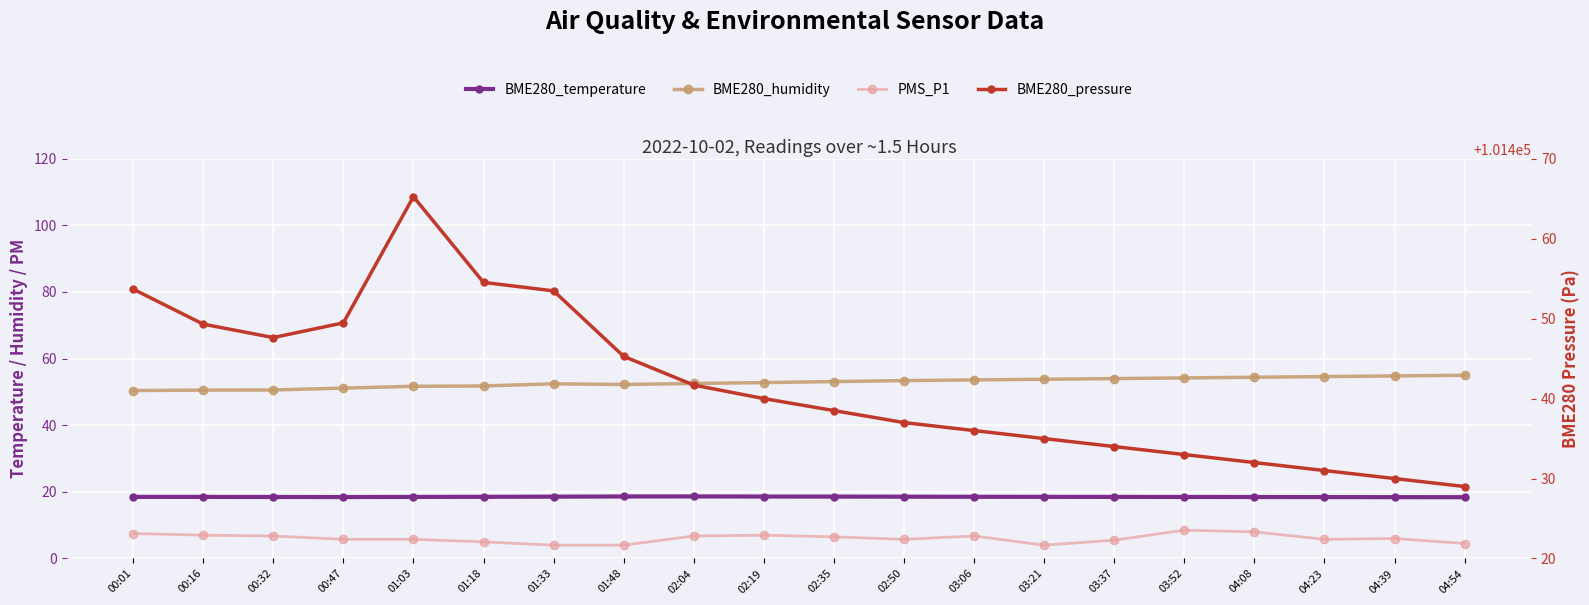

What is the sum of the PMS_P1 values at 00:32 and 01:48?

10.8